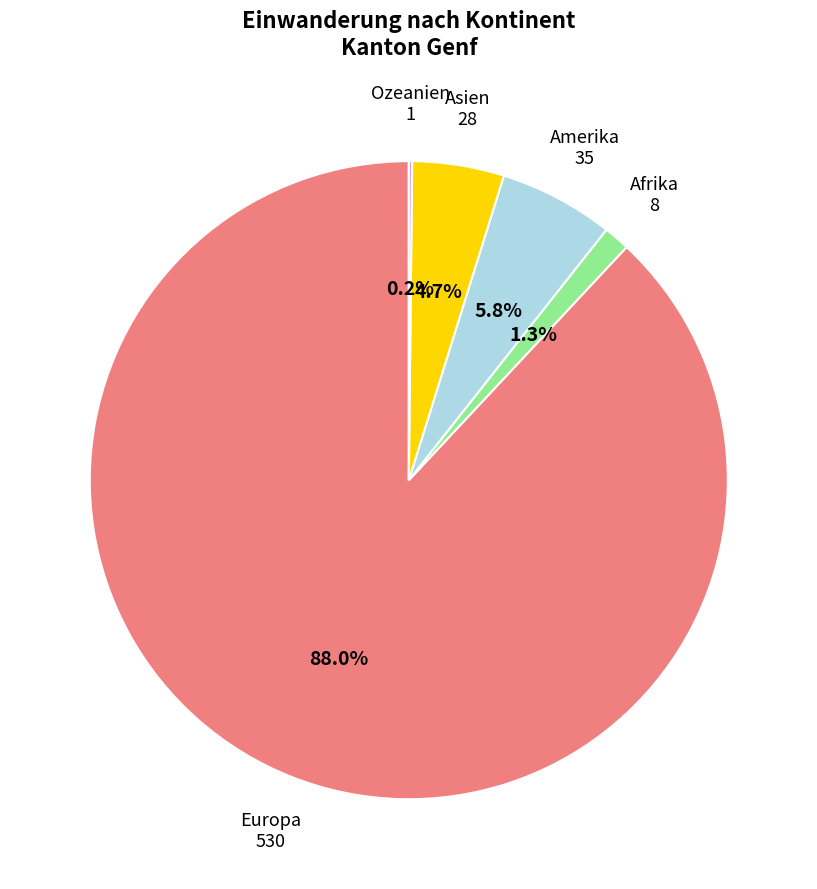

Which slice represents more than half of the pie?

Europa